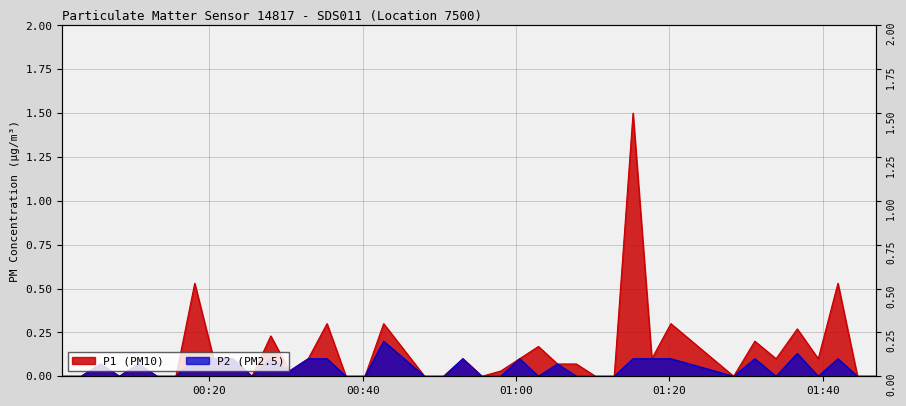

Which series has the largest range (max minus min)?

P1